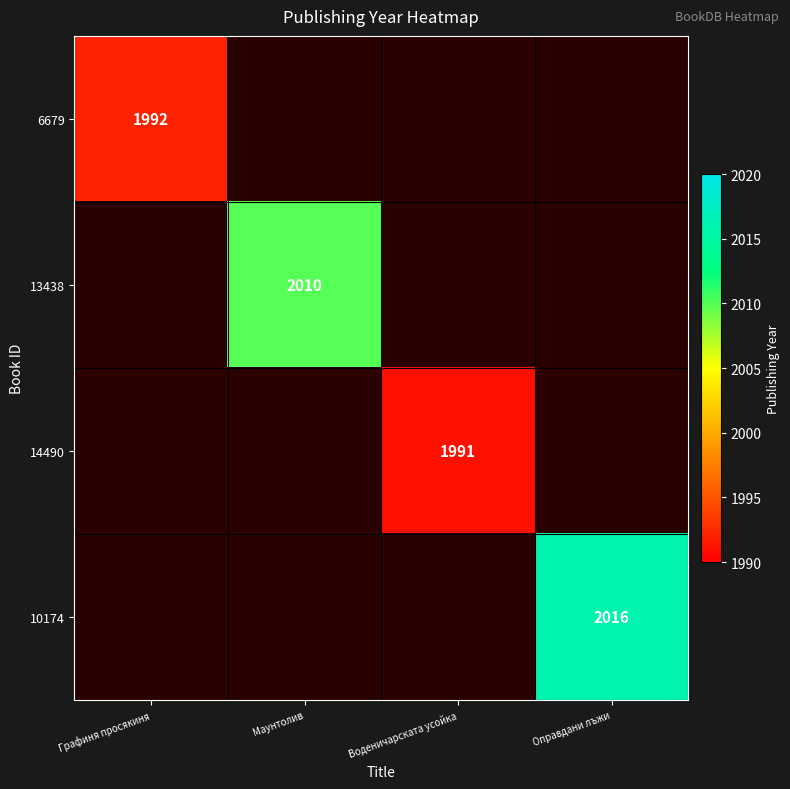

True or false: 10174 has a value of 2016 at Оправдани лъжи.

True